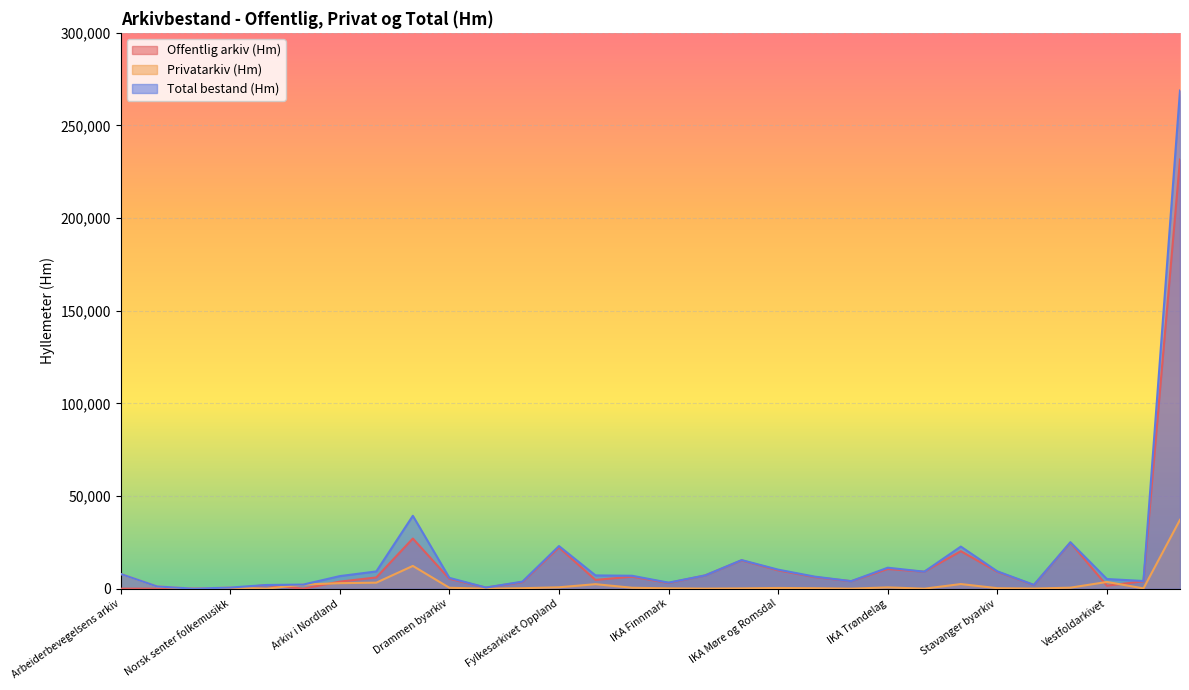

Where is the first local minimum for Offentlig arkiv (Hm)?

Misjons- og diakoniarkivet